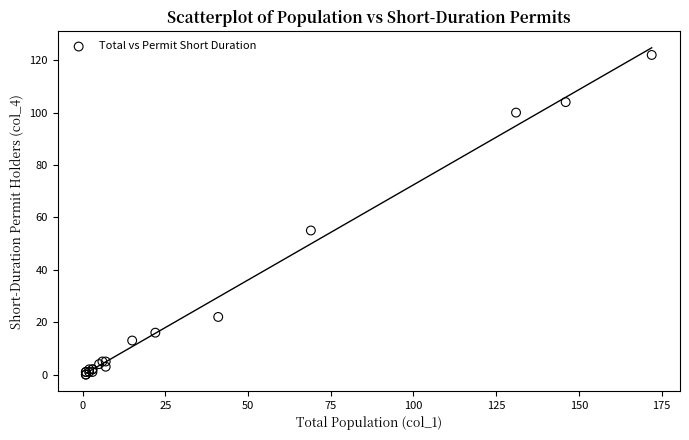

What Y value in the scatter plot is closest to 61?

55